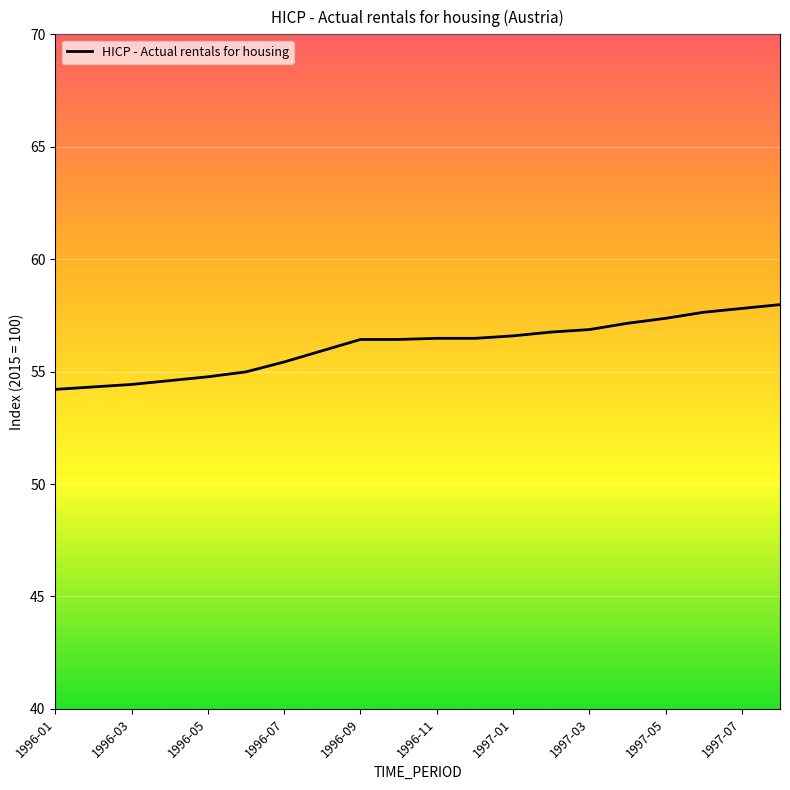

What is the minimum value shown in the chart?

54.2